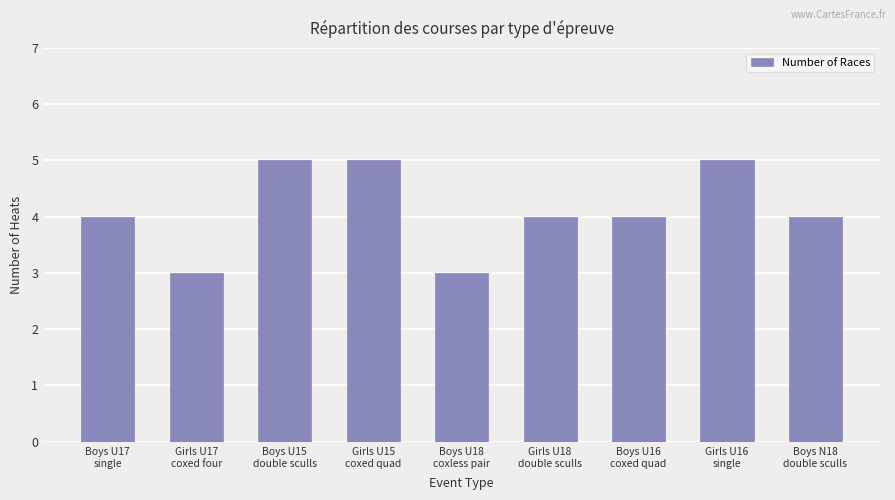

Reading left to right, what are all the values shown in this chart?

Boys U17
single=4	Girls U17
coxed four=3	Boys U15
double sculls=5	Girls U15
coxed quad=5	Boys U18
coxless pair=3	Girls U18
double sculls=4	Boys U16
coxed quad=4	Girls U16
single=5	Boys N18
double sculls=4